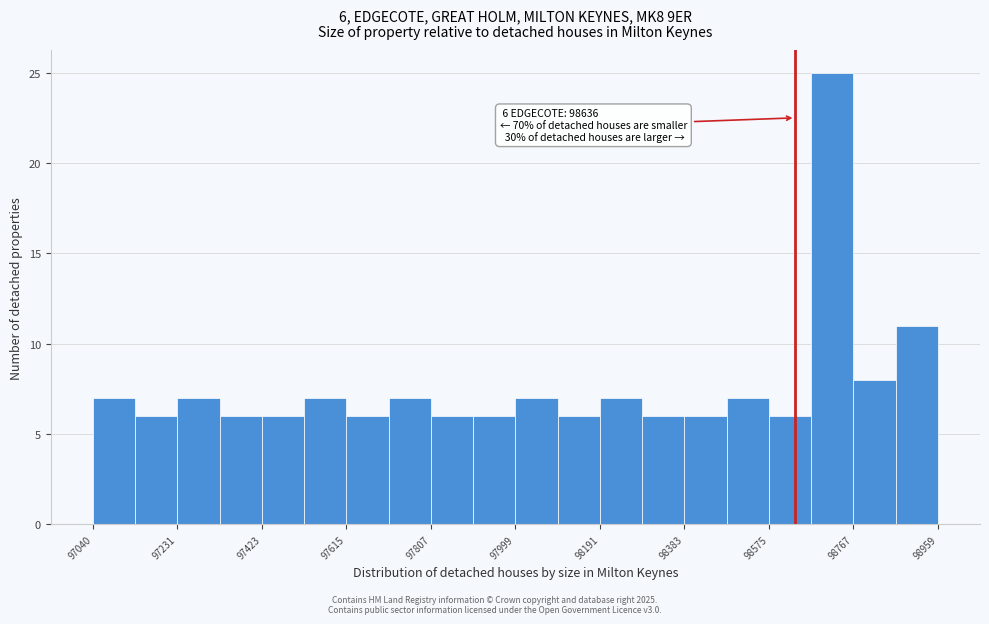

Which range on the x-axis has the tallest bar?

98680 to 98760